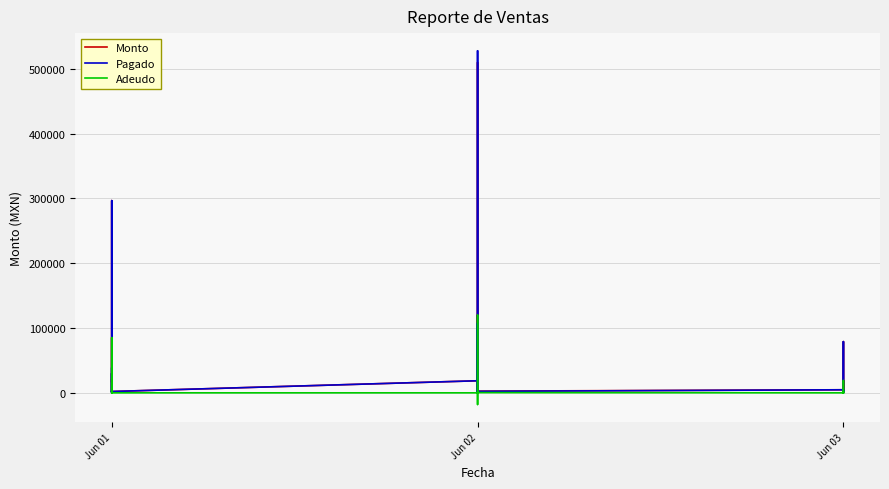

What is the spread (max minus min) of values at Jun 01?

20027.2